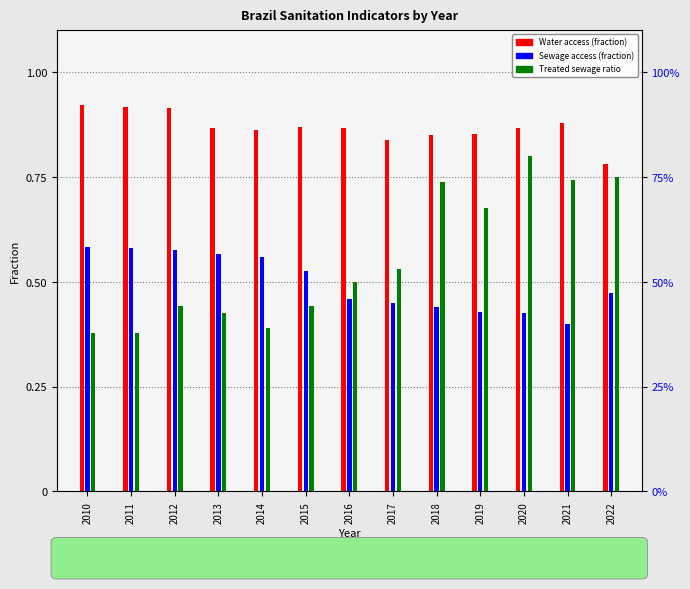

Reading left to right, list all the values displayed in this chart.

Water access (fraction): 2010=0.9	2011=0.9	2012=0.9	2013=0.9	2014=0.9	2015=0.9	2016=0.9	2017=0.8	2018=0.8	2019=0.9	2020=0.9	2021=0.9	2022=0.8
Sewage access (fraction): 2010=0.6	2011=0.6	2012=0.6	2013=0.6	2014=0.6	2015=0.5	2016=0.5	2017=0.4	2018=0.4	2019=0.4	2020=0.4	2021=0.4	2022=0.5
Treated sewage ratio: 2010=0.4	2011=0.4	2012=0.4	2013=0.4	2014=0.4	2015=0.4	2016=0.5	2017=0.5	2018=0.7	2019=0.7	2020=0.8	2021=0.7	2022=0.8